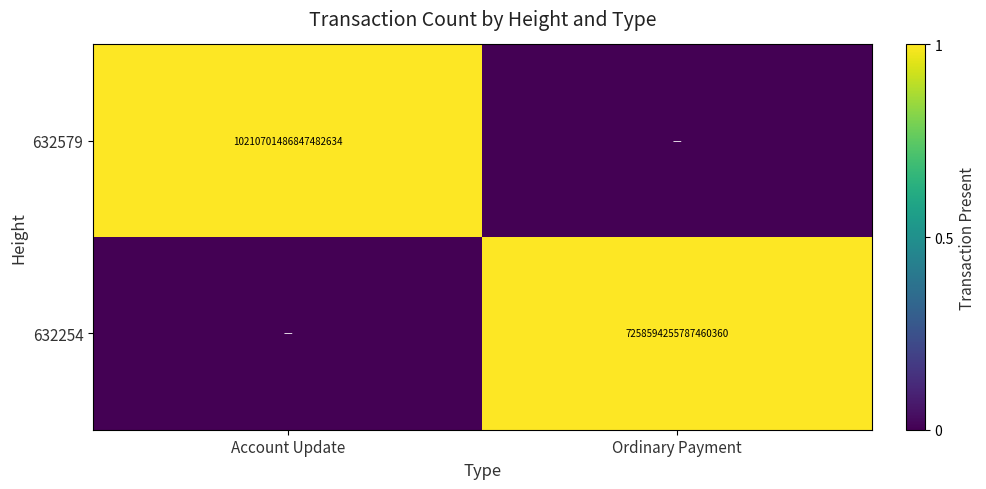

Which has a higher value, Ordinary Payment or Account Update?

Account Update